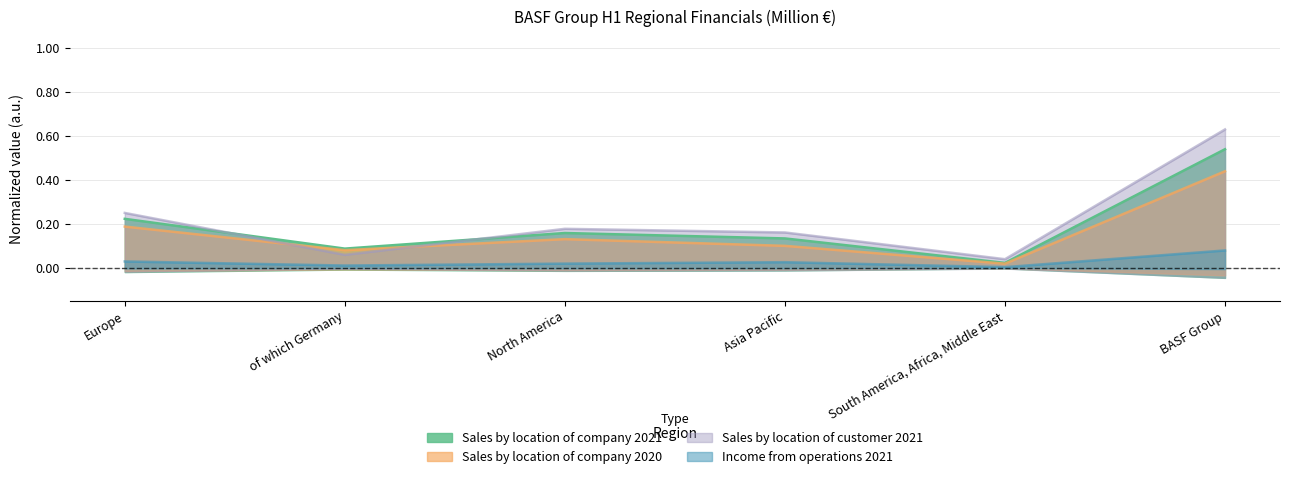

In Sales by location of customer 2021, how many points are higher than both neighbors (excluding endpoints)?

1